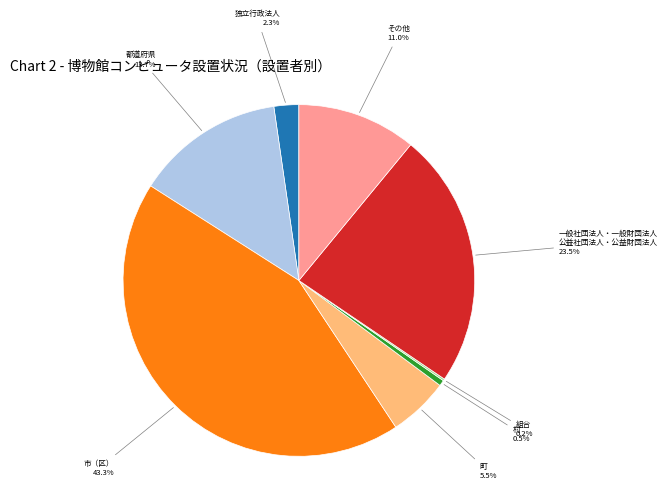

To the nearest percent, what portion does その他 represent?

11%